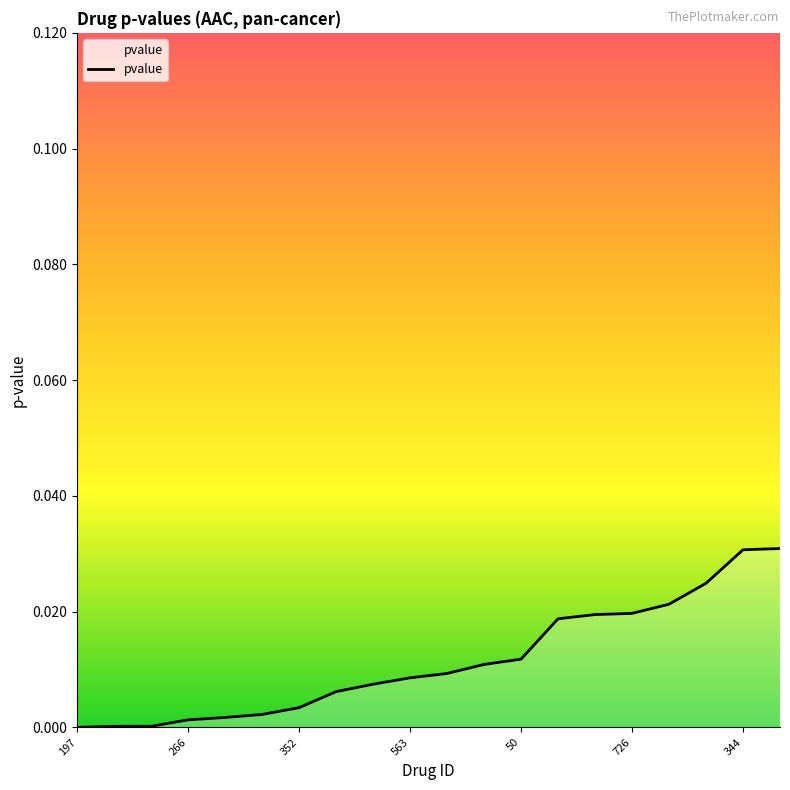

Does the chart display data point markers on the line(s)?

No